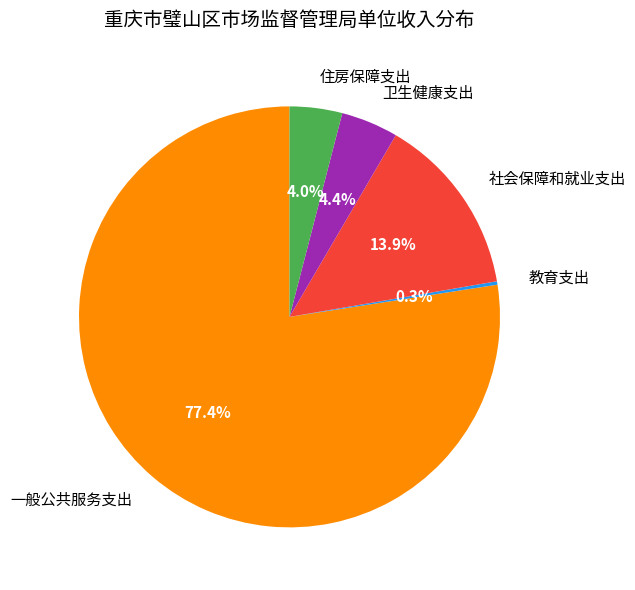

What percentage do 卫生健康支出 and 社会保障和就业支出 together represent?

18.3%